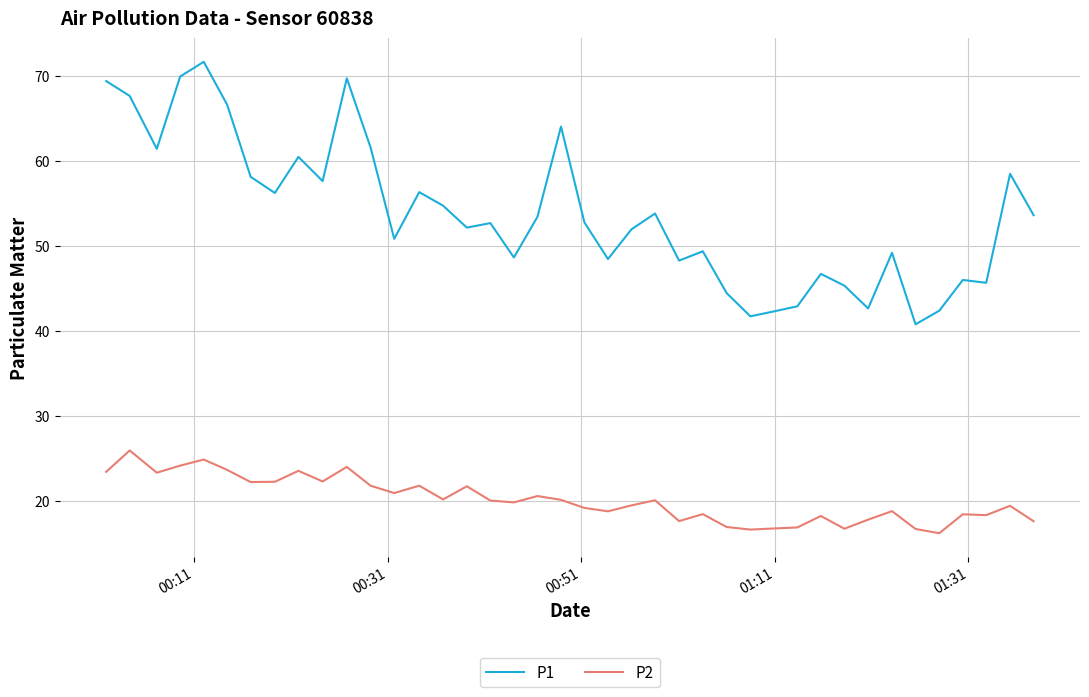

What is the highest value of the P1 series?

71.7